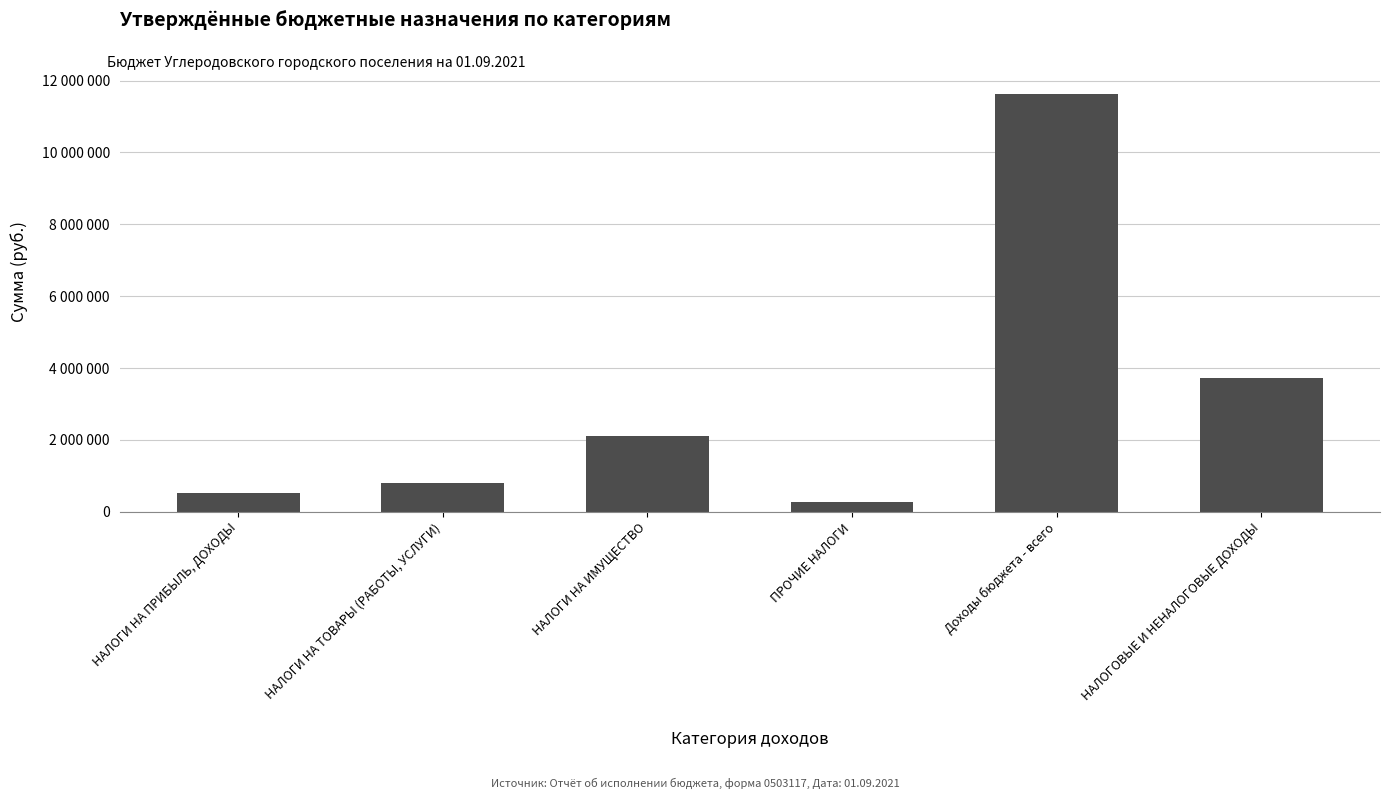

Does the chart contain any negative values?

No